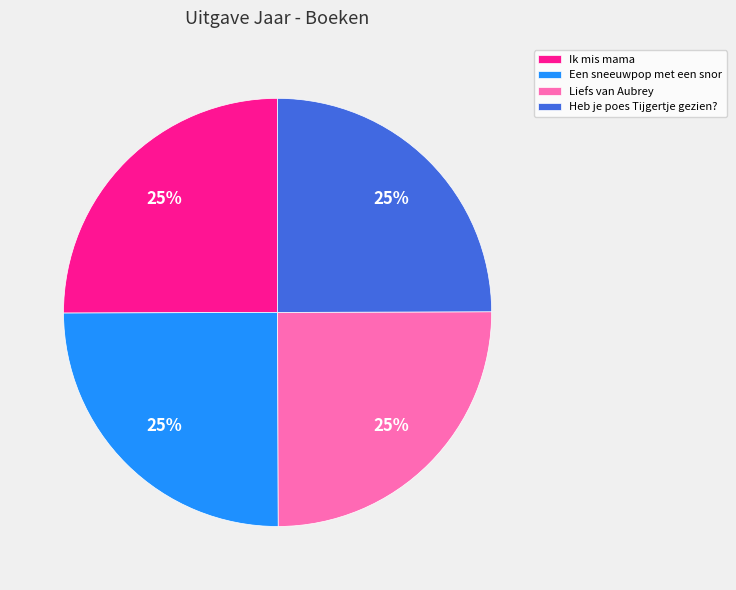

To the nearest percent, what percentage of the pie is Ik mis mama?

25%